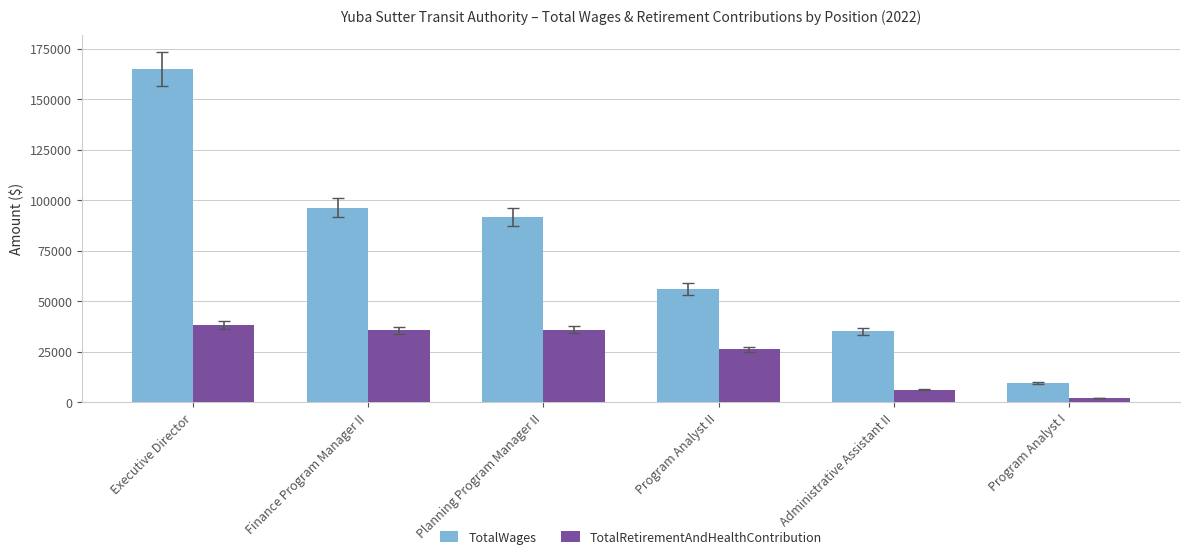

Is it true that TotalRetirementAndHealthContribution equals 8901 at Executive Director?

False